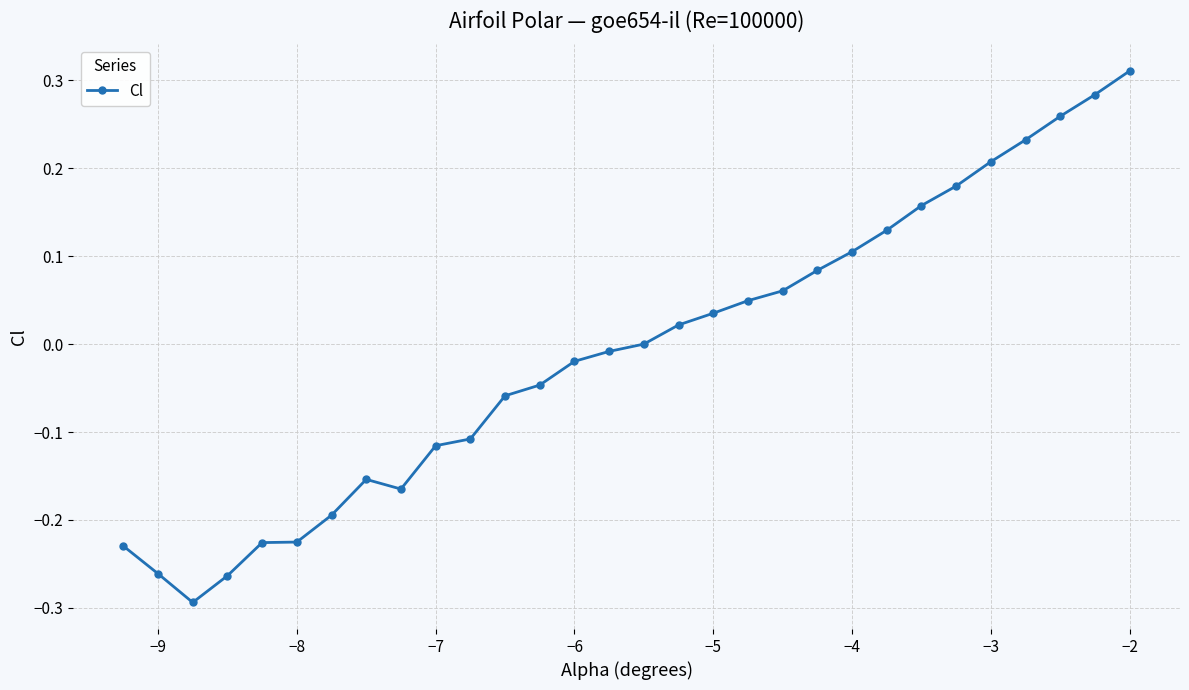

What is the difference between the second highest and second lowest values?

0.5